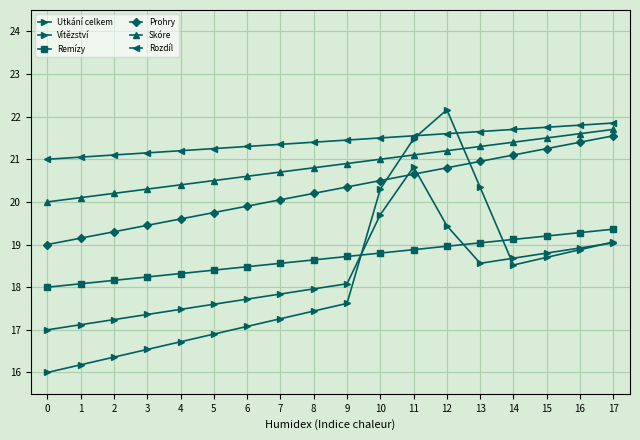

How many data points in Vítězství are above 18?

9